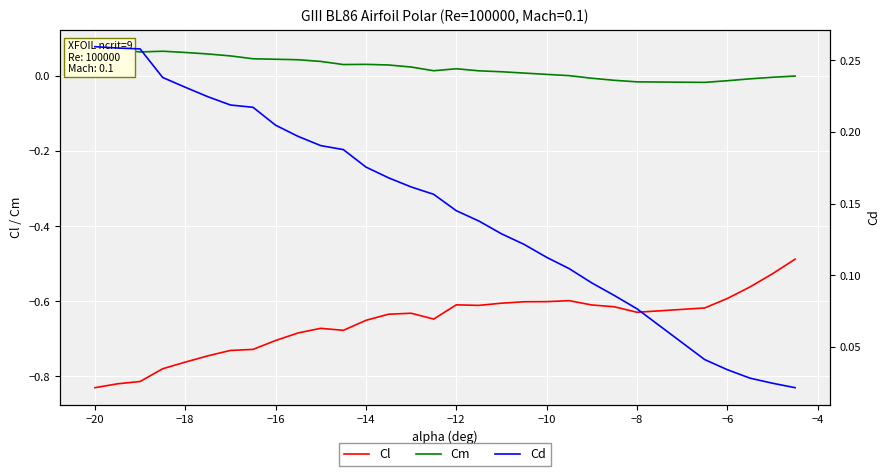

Reading left to right, extract all data points from this chart.

Cl: -0.8	-0.8	-0.8	-0.8	-0.8	-0.7	-0.7	-0.7	-0.7	-0.7	-0.7	-0.7	-0.7	-0.6	-0.6	-0.6	-0.6	-0.6	-0.6	-0.6	-0.6	-0.6	-0.6	-0.6	-0.6	-0.6	-0.6	-0.6	-0.5	-0.5
Cm: 0.1	0.1	0.1	0.1	0.1	0.1	0.1	0.0	0.0	0.0	0.0	0.0	0.0	0.0	0.0	0.0	0.0	0.0	0.0	0.0	0.0	0.0	-0.0	-0.0	-0.0	-0.0	-0.0	-0.0	-0.0	0.0
Cd: 0.3	0.3	0.3	0.2	0.2	0.2	0.2	0.2	0.2	0.2	0.2	0.2	0.2	0.2	0.2	0.2	0.1	0.1	0.1	0.1	0.1	0.1	0.1	0.1	0.1	0.0	0.0	0.0	0.0	0.0